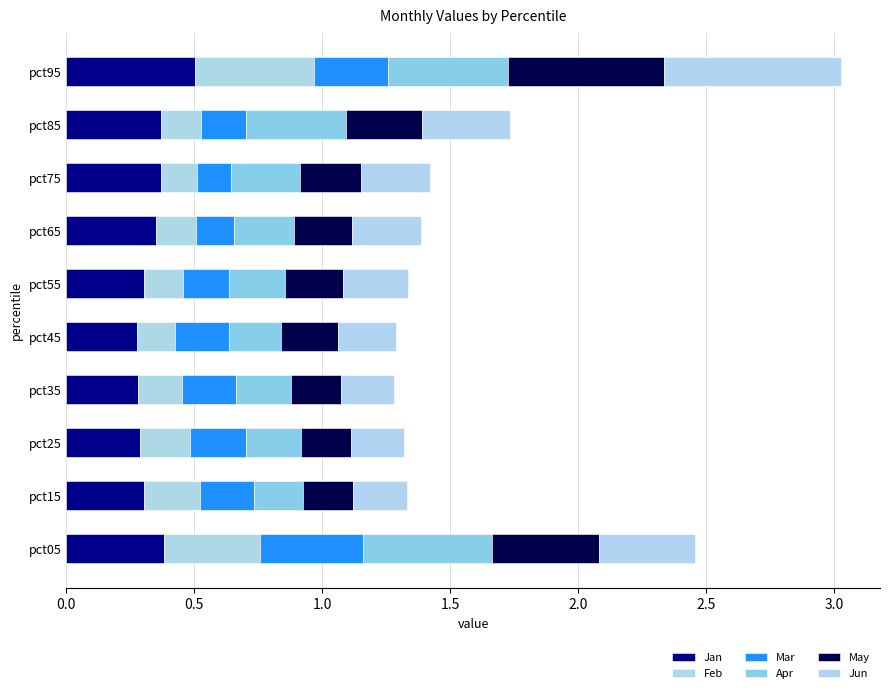

How many series are shown in this chart?

6